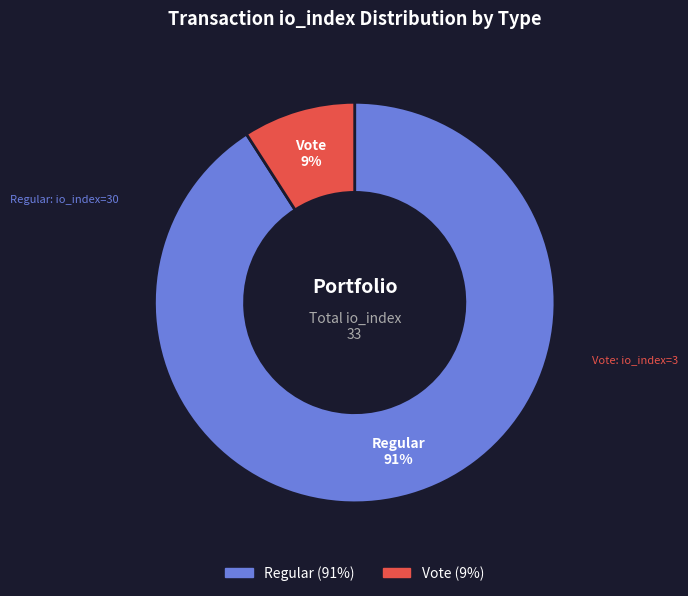

Is there a majority slice in this chart?

Yes